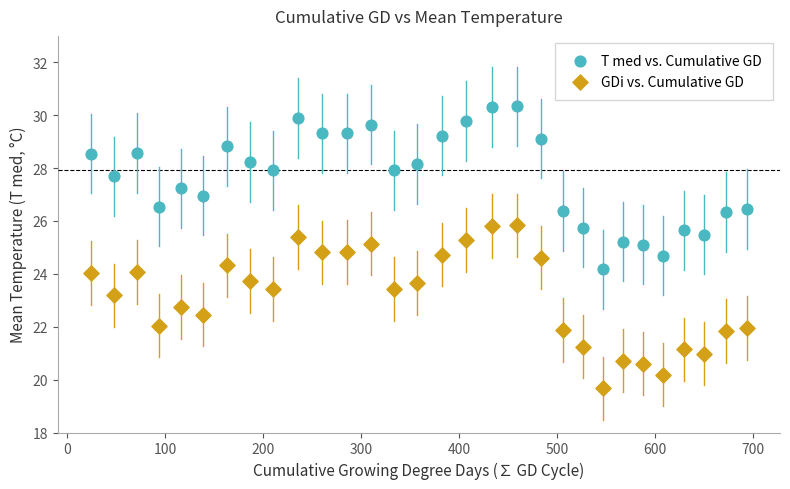

Across all data points, what is the range of X values (max minus min)?

669.7